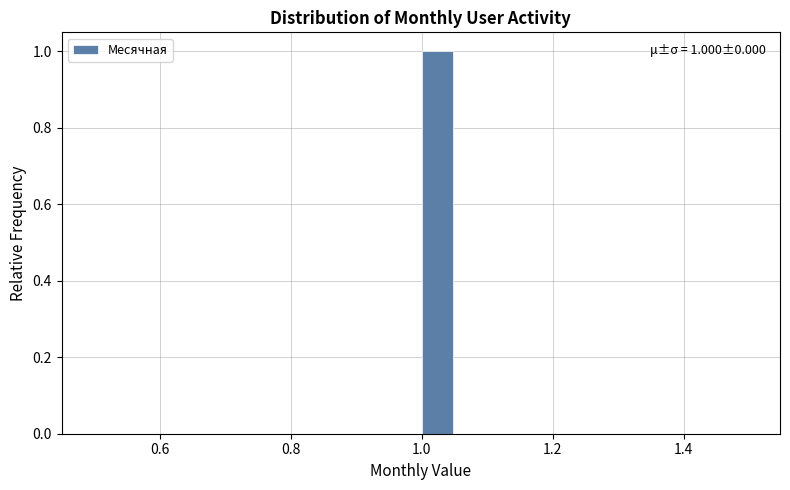

Around what value on the x-axis is the tallest bar? Give the approximate position of its centre, as read against the axis.

1.02